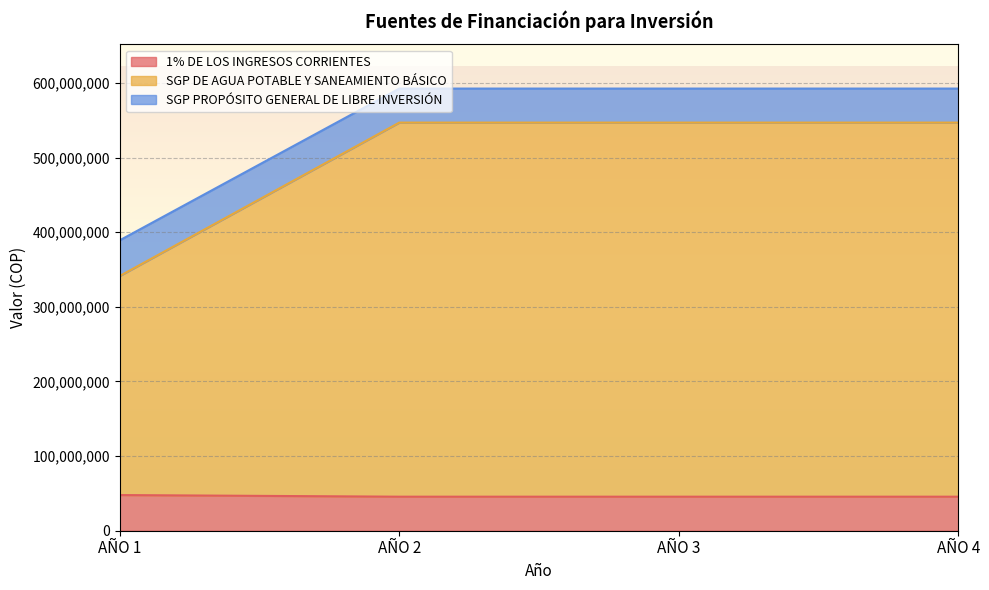

Which category has the highest value across all series?

AÑO 2